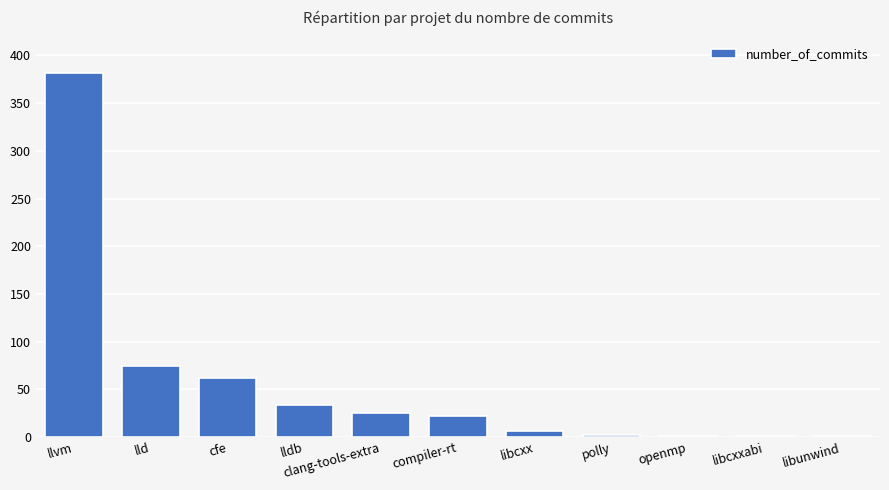

Between libunwind and lld, which is larger?

lld